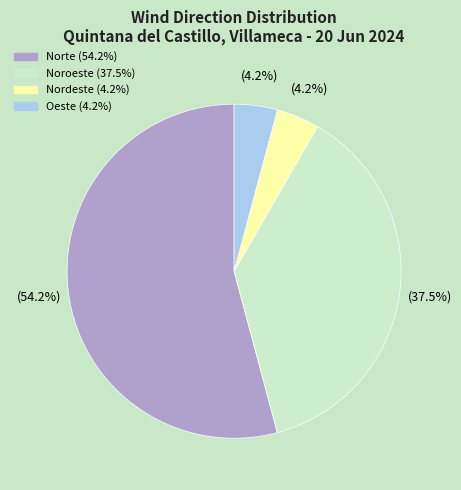

Does any single category account for the majority?

Yes